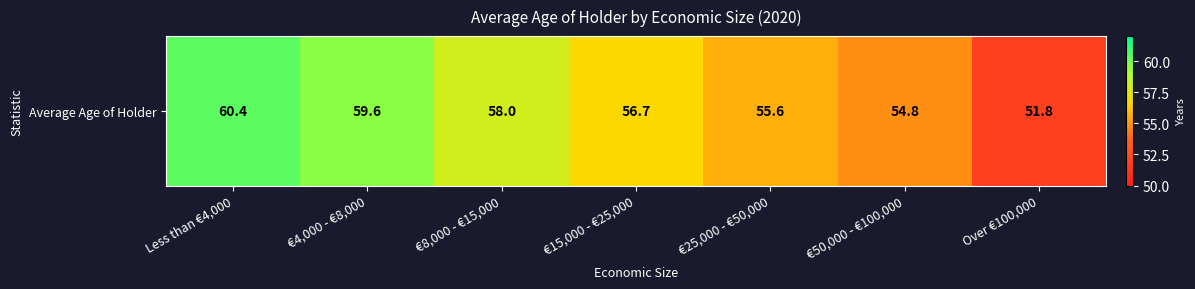

True or false: the data shows 56.7 at €15,000 - €25,000.

True